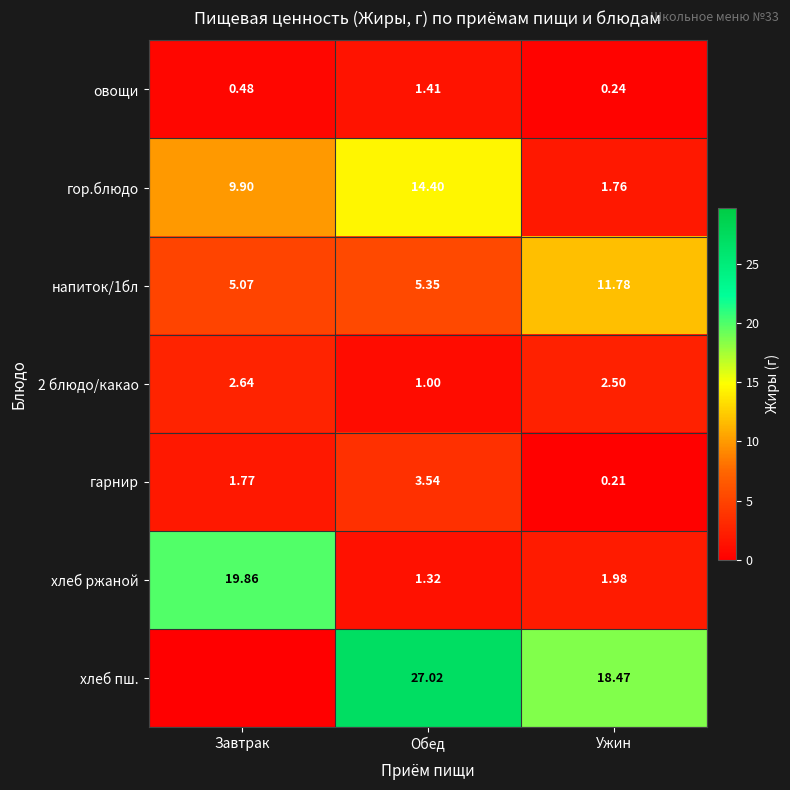

Which has a higher value, Завтрак or Обед?

Обед